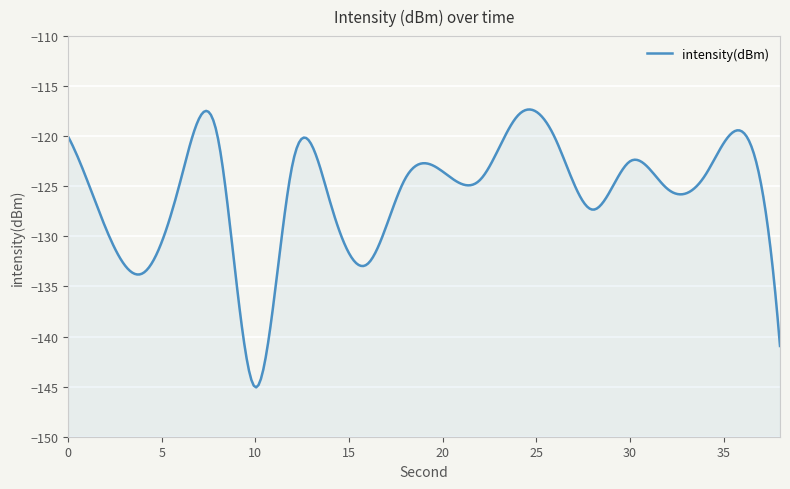

What is the value of the 2nd point from the left?

-129.1